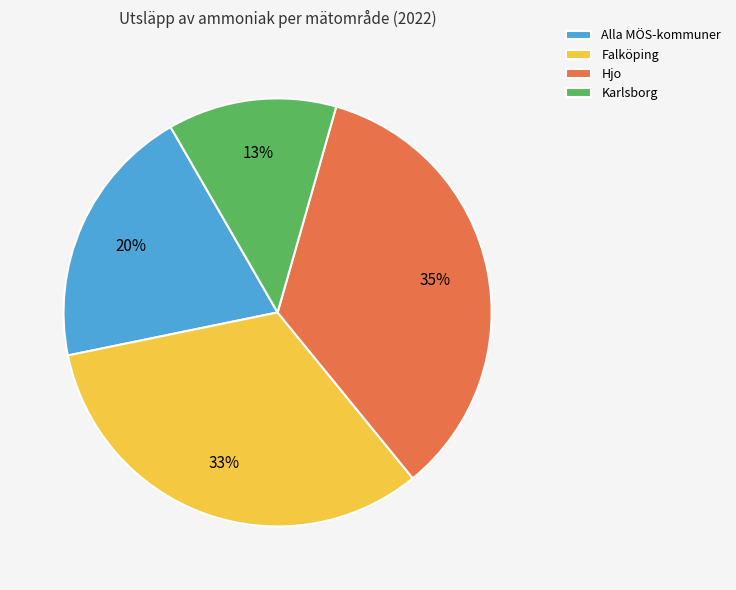

What percentage is the Hjo slice, to the nearest percent?

35%